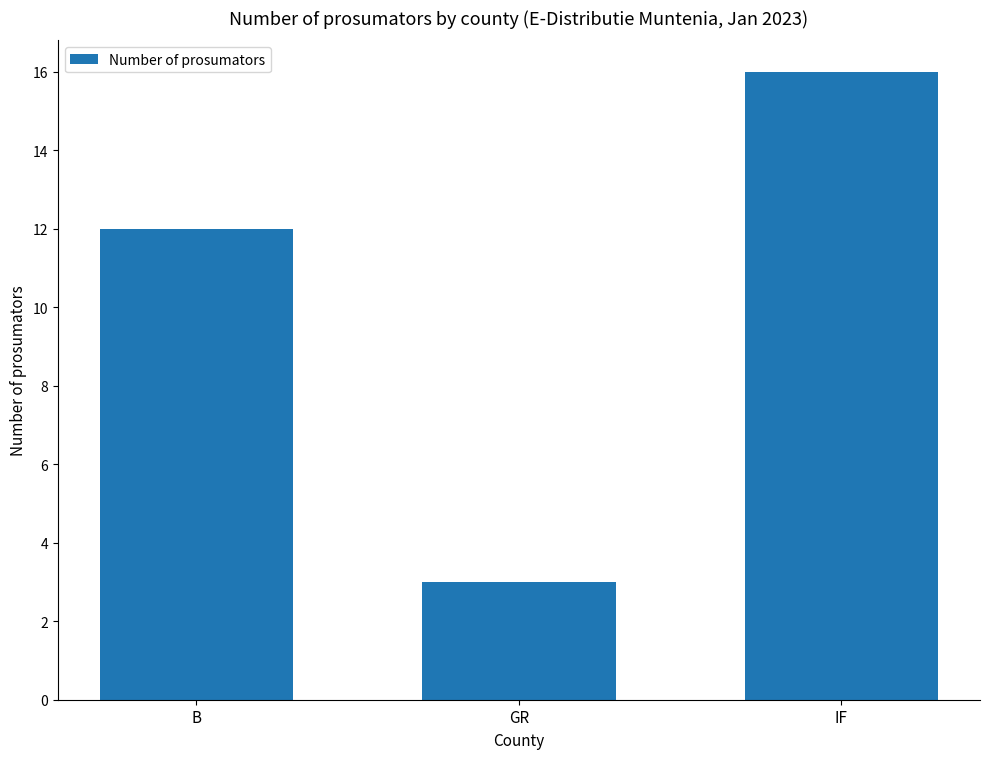

Reading right to left, transcribe all the data shown in this chart.

IF=16	GR=3	B=12